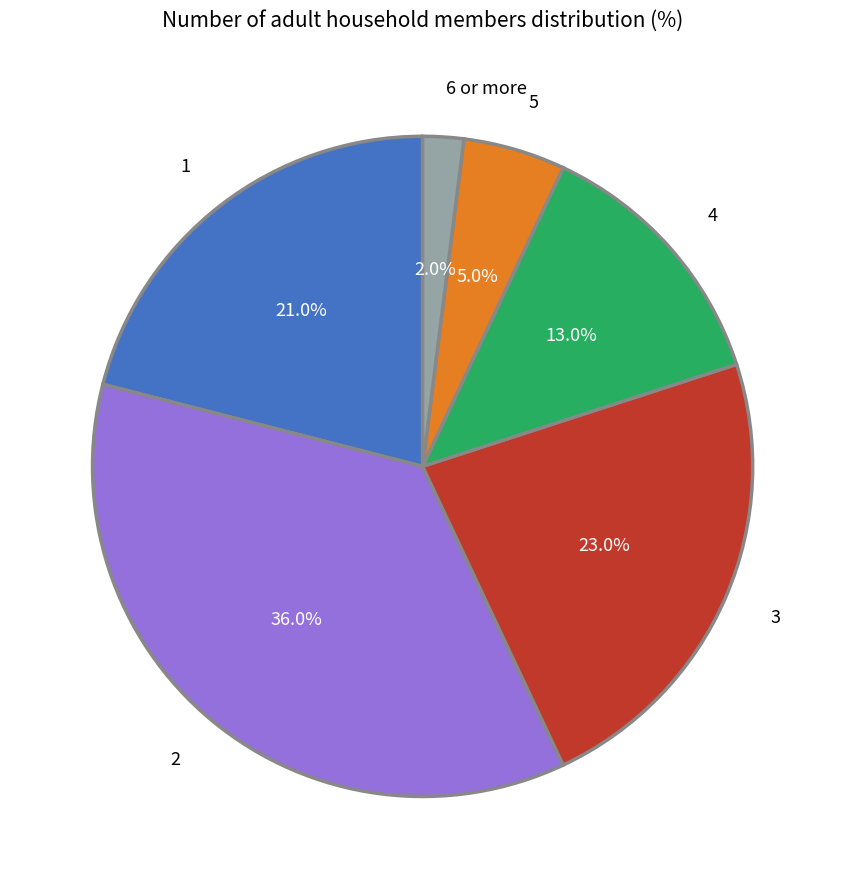

Rank the categories by value from highest to lowest.

2, 3, 1, 4, 5, 6 or more